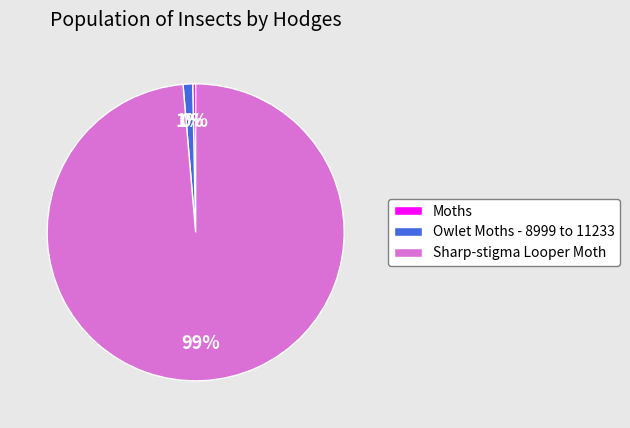

Combined, do Moths and Sharp-stigma Looper Moth account for over 50%?

Yes